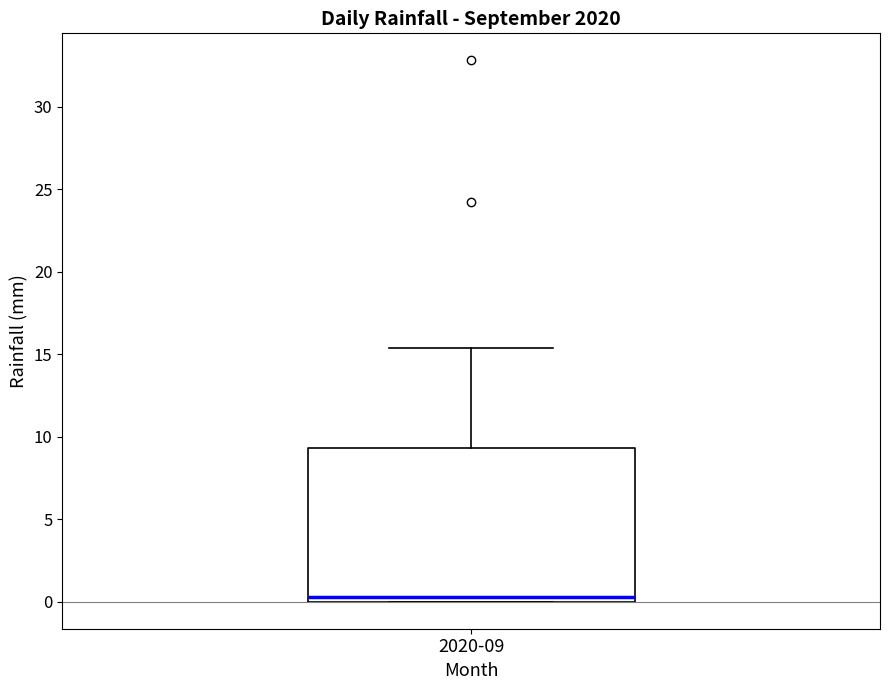

Transcribe this box plot: give where the median line is, the range the box spans, and where the two whiskers end, as read against the y-axis. The values are not printed on the chart, so give them approximately, as read against the axis.

median 0.5, box 0.0 to 9.5, whiskers 0.0 to 15.5